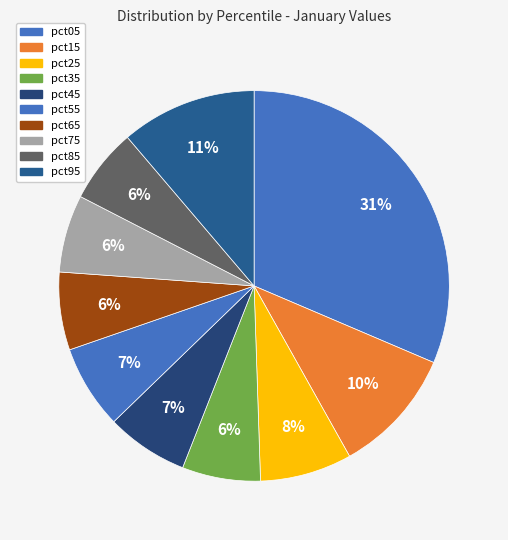

Between pct15 and pct65, which is larger?

pct15